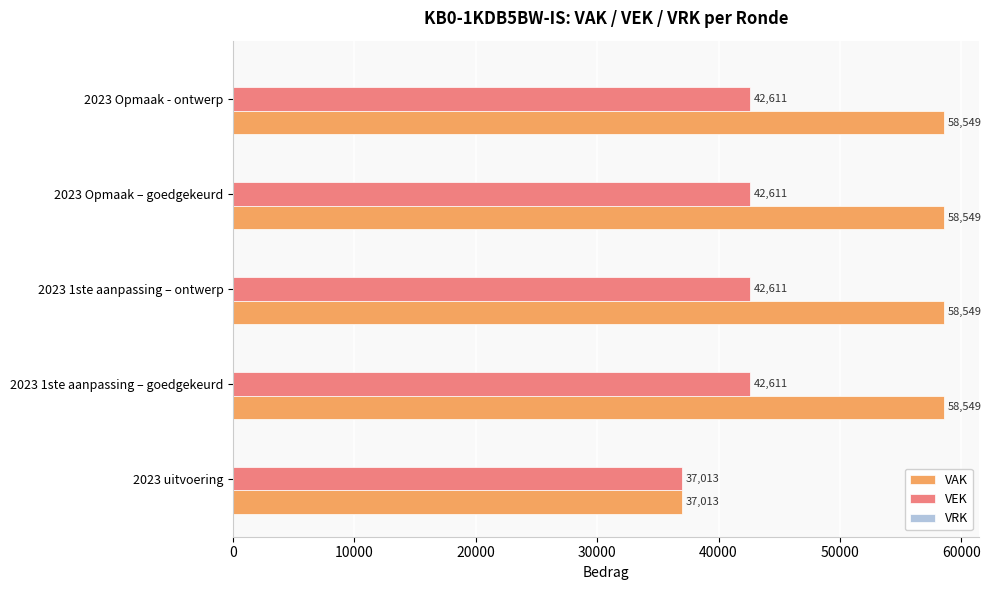

Where is VAK nearest to the value 47781?

2023 uitvoering